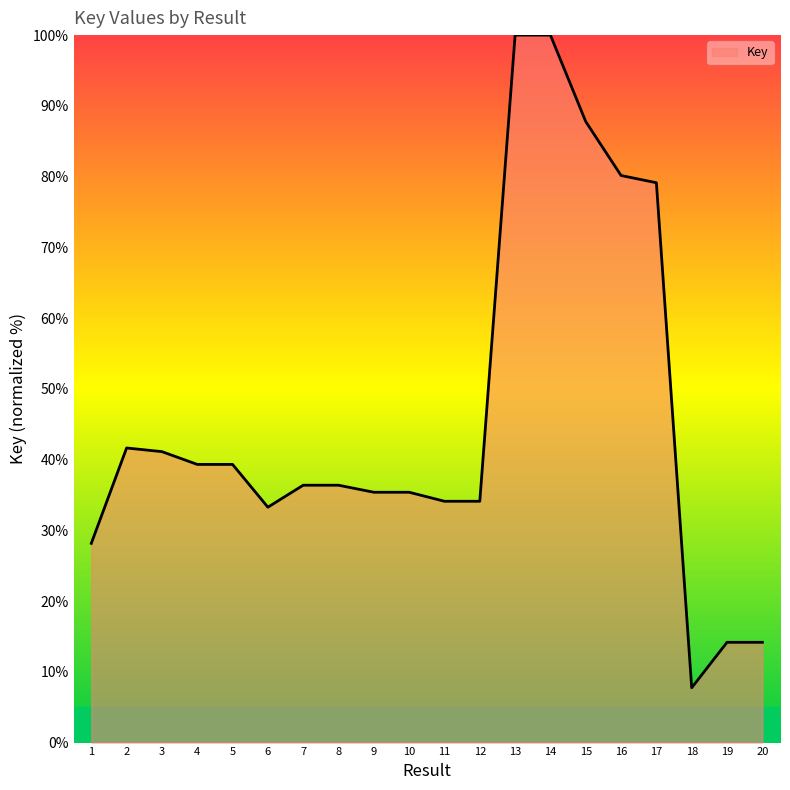

What is the smallest value displayed?

7.8